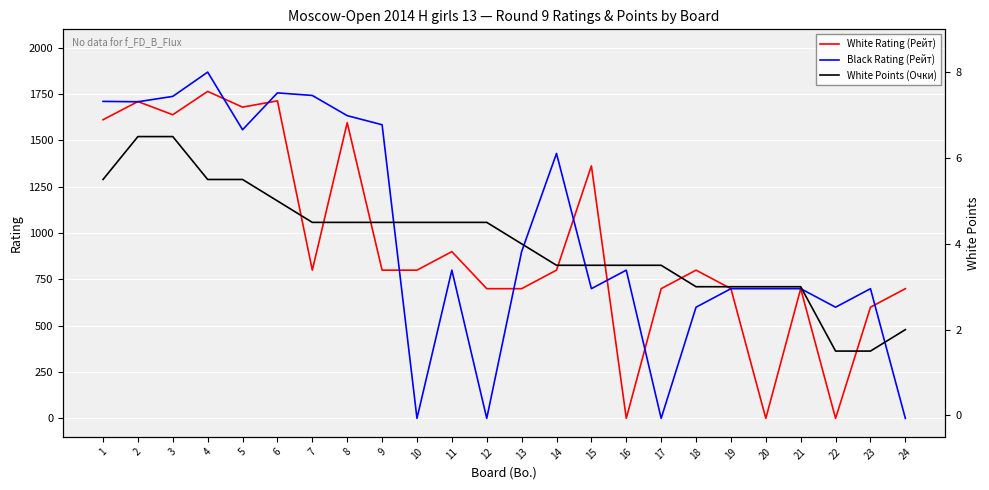

How many intersections are there between White Rating (Рейт) and White Points (Очки)?

6